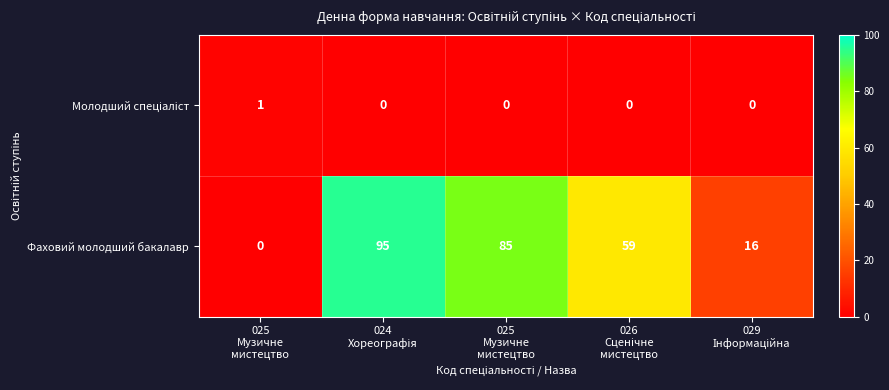

How many data points does each series have?

5